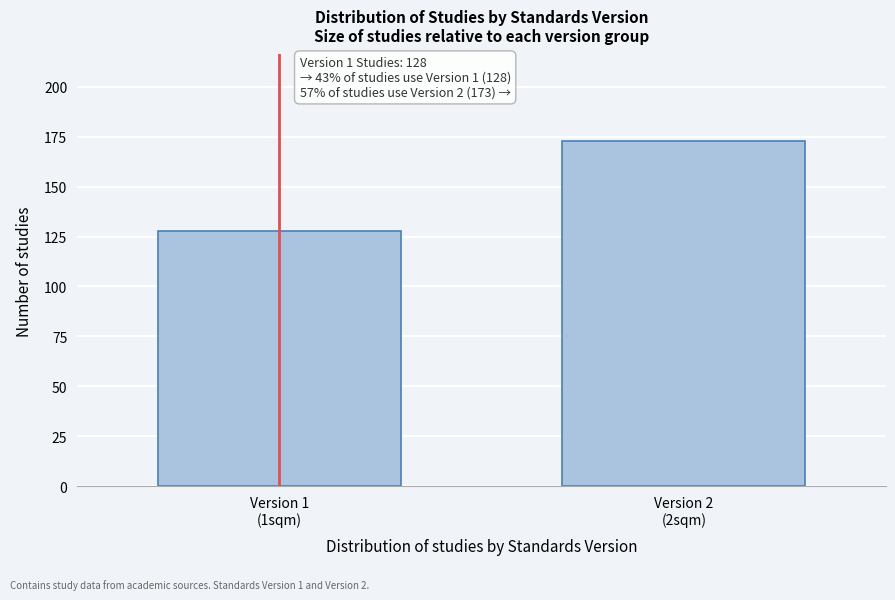

Reading left to right, transcribe all the data shown in this chart.

128	173